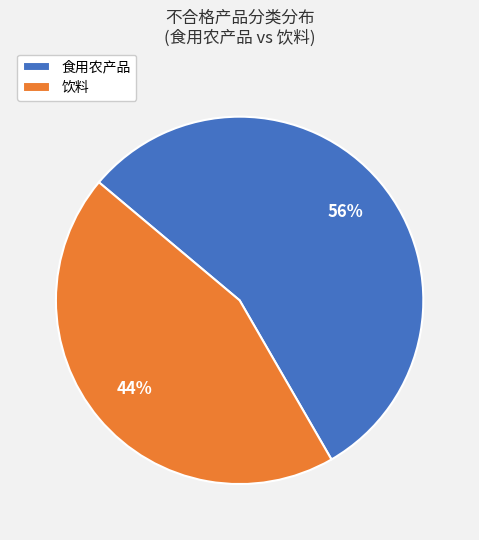

Do 饮料 and 食用农产品 together represent more than half of the pie?

Yes